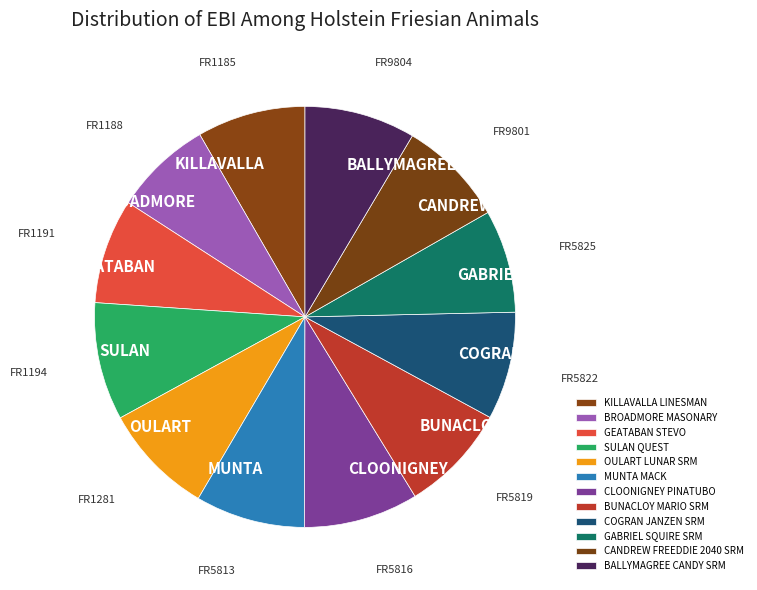

How many slices are in this pie chart?

12